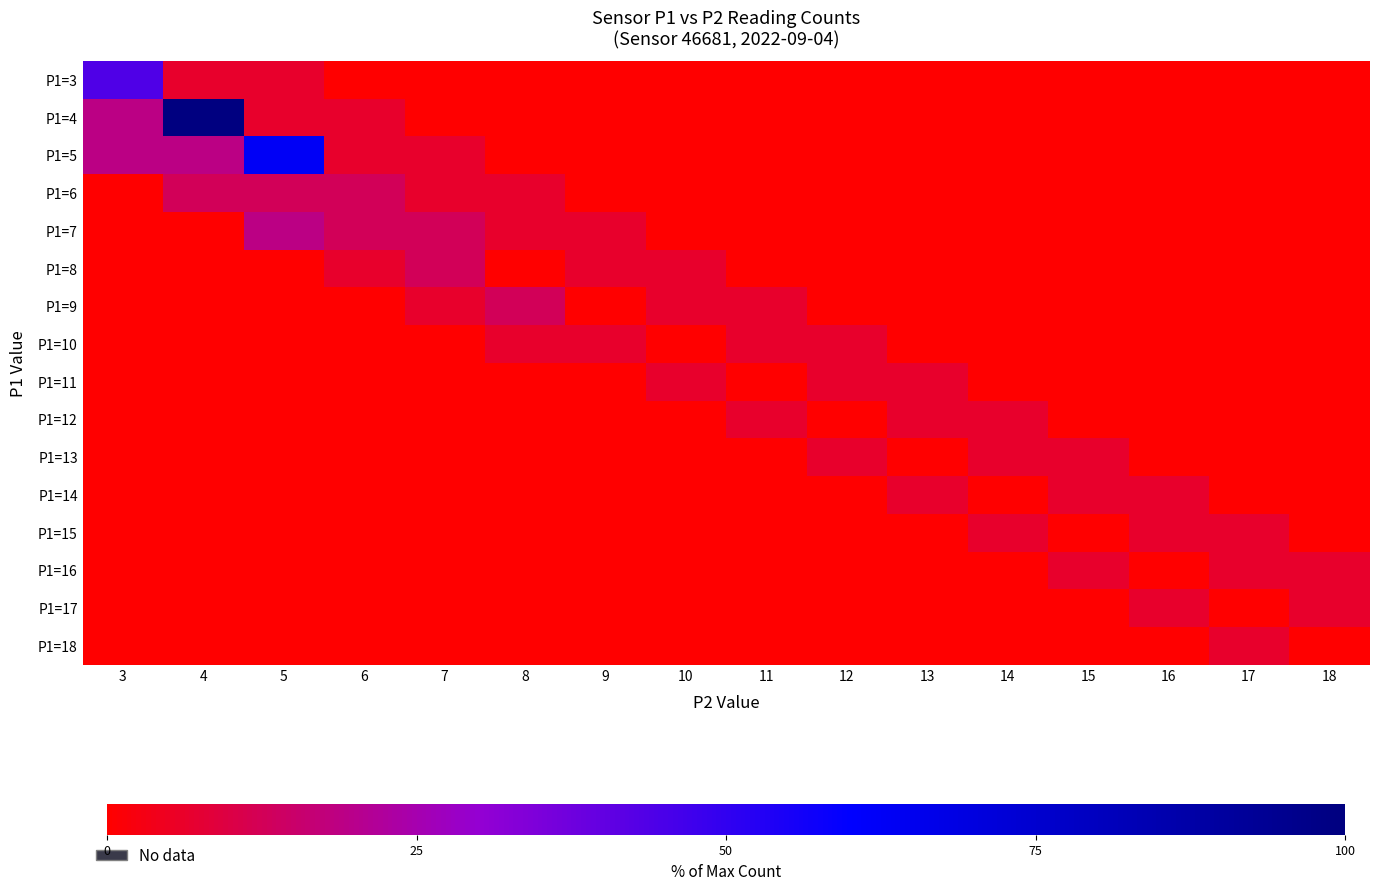

Reading left to right, transcribe all the data shown in this chart.

P1=3: 3=43.8	4=6.2	5=6.2	6=0.0	7=0.0	8=0.0	9=0.0	10=0.0	11=0.0	12=0.0	13=0.0	14=0.0	15=0.0	16=0.0	17=0.0	18=0.0
P1=4: 3=18.8	4=100.0	5=6.2	6=6.2	7=0.0	8=0.0	9=0.0	10=0.0	11=0.0	12=0.0	13=0.0	14=0.0	15=0.0	16=0.0	17=0.0	18=0.0
P1=5: 3=18.8	4=18.8	5=62.5	6=6.2	7=6.2	8=0.0	9=0.0	10=0.0	11=0.0	12=0.0	13=0.0	14=0.0	15=0.0	16=0.0	17=0.0	18=0.0
P1=6: 3=0.0	4=12.5	5=12.5	6=12.5	7=6.2	8=6.2	9=0.0	10=0.0	11=0.0	12=0.0	13=0.0	14=0.0	15=0.0	16=0.0	17=0.0	18=0.0
P1=7: 3=0.0	4=0.0	5=18.8	6=12.5	7=12.5	8=6.2	9=6.2	10=0.0	11=0.0	12=0.0	13=0.0	14=0.0	15=0.0	16=0.0	17=0.0	18=0.0
P1=8: 3=0.0	4=0.0	5=0.0	6=6.2	7=12.5	8=0.0	9=6.2	10=6.2	11=0.0	12=0.0	13=0.0	14=0.0	15=0.0	16=0.0	17=0.0	18=0.0
P1=9: 3=0.0	4=0.0	5=0.0	6=0.0	7=6.2	8=12.5	9=0.0	10=6.2	11=6.2	12=0.0	13=0.0	14=0.0	15=0.0	16=0.0	17=0.0	18=0.0
P1=10: 3=0.0	4=0.0	5=0.0	6=0.0	7=0.0	8=6.2	9=6.2	10=0.0	11=6.2	12=6.2	13=0.0	14=0.0	15=0.0	16=0.0	17=0.0	18=0.0
P1=11: 3=0.0	4=0.0	5=0.0	6=0.0	7=0.0	8=0.0	9=0.0	10=6.2	11=0.0	12=6.2	13=6.2	14=0.0	15=0.0	16=0.0	17=0.0	18=0.0
P1=12: 3=0.0	4=0.0	5=0.0	6=0.0	7=0.0	8=0.0	9=0.0	10=0.0	11=6.2	12=0.0	13=6.2	14=6.2	15=0.0	16=0.0	17=0.0	18=0.0
P1=13: 3=0.0	4=0.0	5=0.0	6=0.0	7=0.0	8=0.0	9=0.0	10=0.0	11=0.0	12=6.2	13=0.0	14=6.2	15=6.2	16=0.0	17=0.0	18=0.0
P1=14: 3=0.0	4=0.0	5=0.0	6=0.0	7=0.0	8=0.0	9=0.0	10=0.0	11=0.0	12=0.0	13=6.2	14=0.0	15=6.2	16=6.2	17=0.0	18=0.0
P1=15: 3=0.0	4=0.0	5=0.0	6=0.0	7=0.0	8=0.0	9=0.0	10=0.0	11=0.0	12=0.0	13=0.0	14=6.2	15=0.0	16=6.2	17=6.2	18=0.0
P1=16: 3=0.0	4=0.0	5=0.0	6=0.0	7=0.0	8=0.0	9=0.0	10=0.0	11=0.0	12=0.0	13=0.0	14=0.0	15=6.2	16=0.0	17=6.2	18=6.2
P1=17: 3=0.0	4=0.0	5=0.0	6=0.0	7=0.0	8=0.0	9=0.0	10=0.0	11=0.0	12=0.0	13=0.0	14=0.0	15=0.0	16=6.2	17=0.0	18=6.2
P1=18: 3=0.0	4=0.0	5=0.0	6=0.0	7=0.0	8=0.0	9=0.0	10=0.0	11=0.0	12=0.0	13=0.0	14=0.0	15=0.0	16=0.0	17=6.2	18=0.0